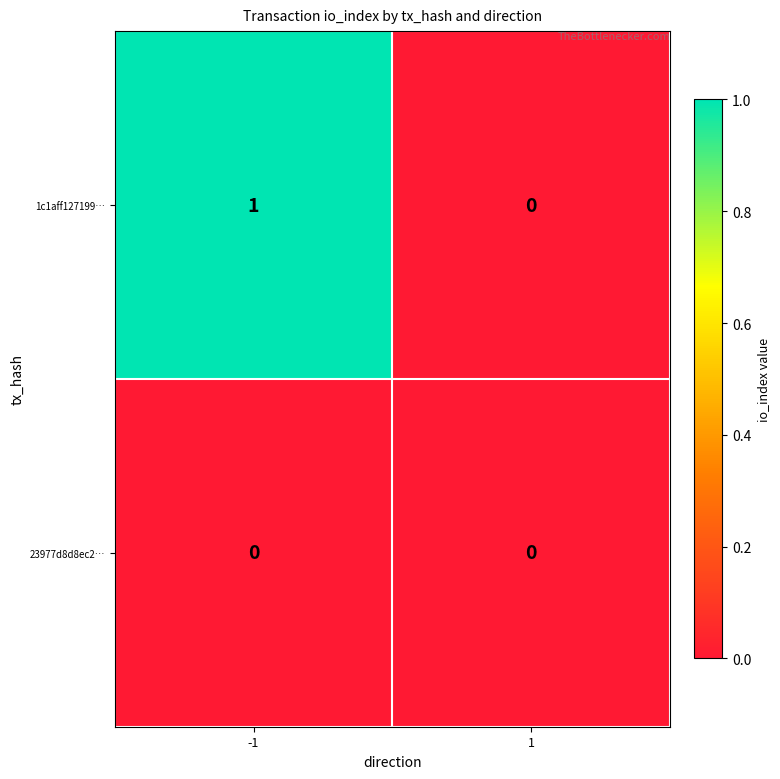

True or false: 1c1aff127199… has a value of 1 at -1.

True